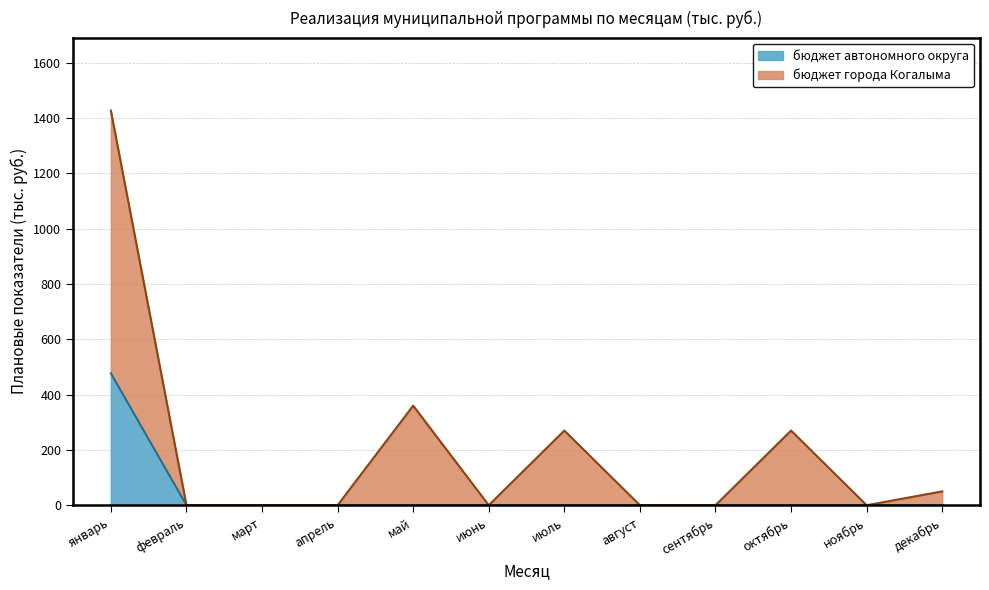

What is the highest value of the бюджет автономного округа series?

477